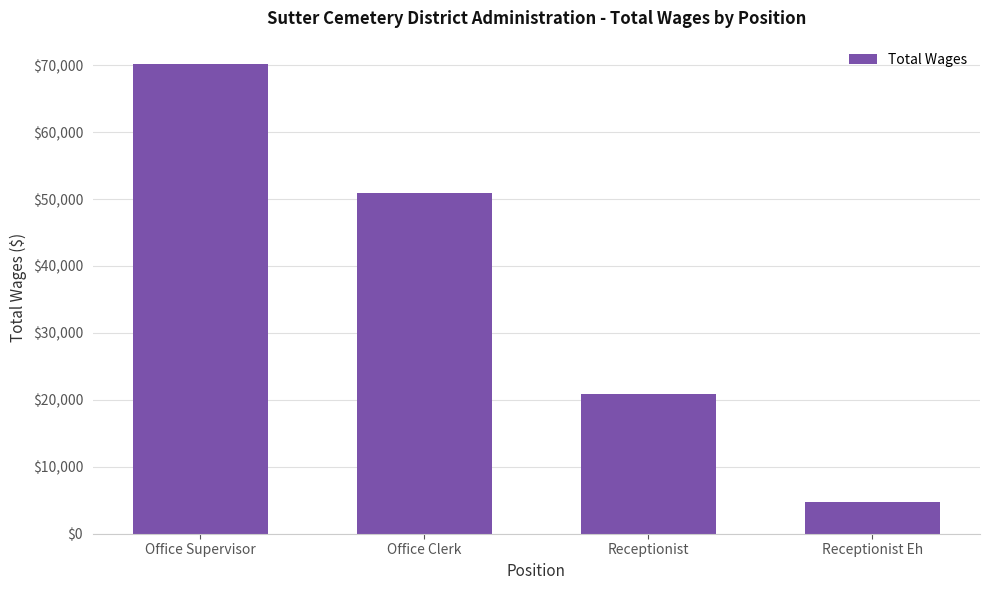

What is the label of the 1st bar from the right?

Receptionist Eh